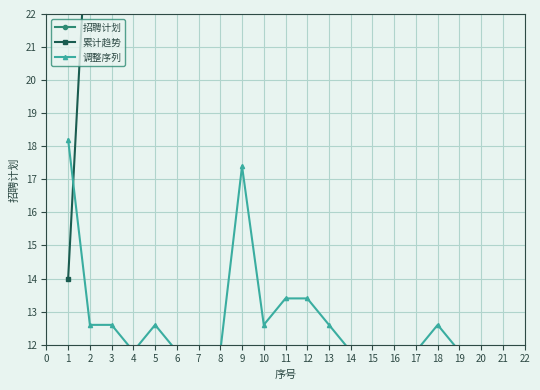

Which category has the lowest value in the 调整序列 series?

4